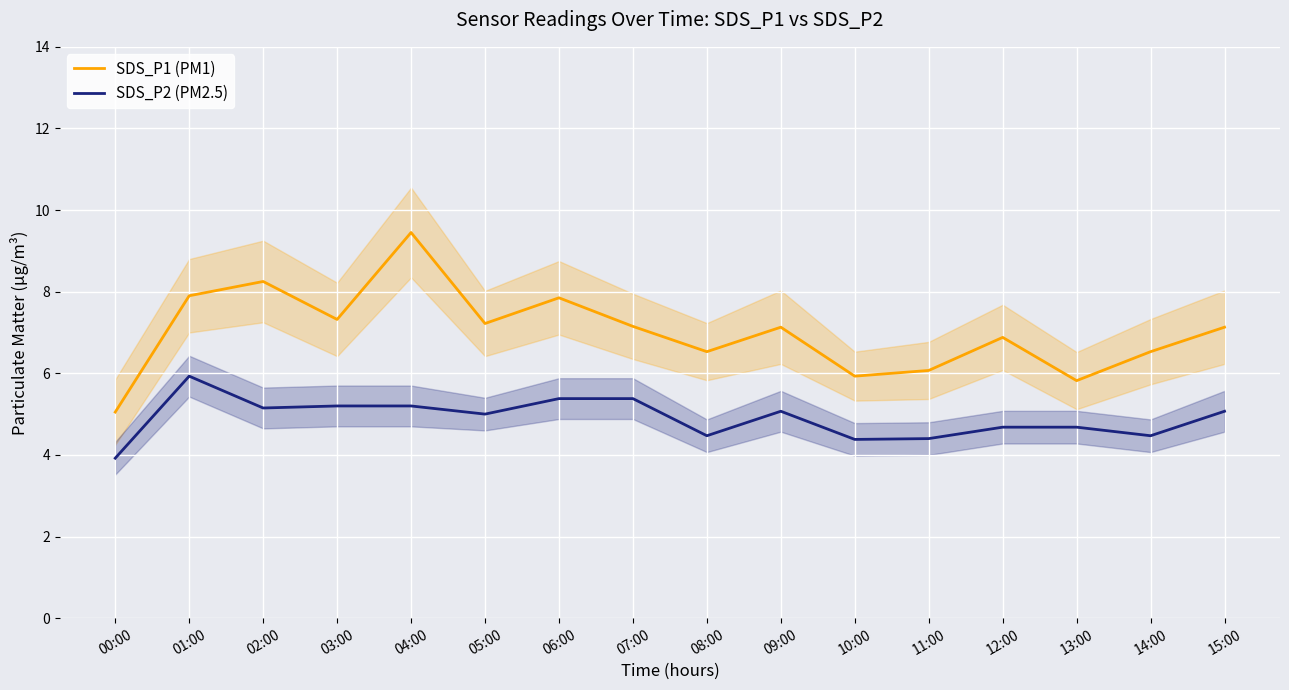

What are all the series names shown in the legend?

SDS_P1 (PM1), SDS_P2 (PM2.5)